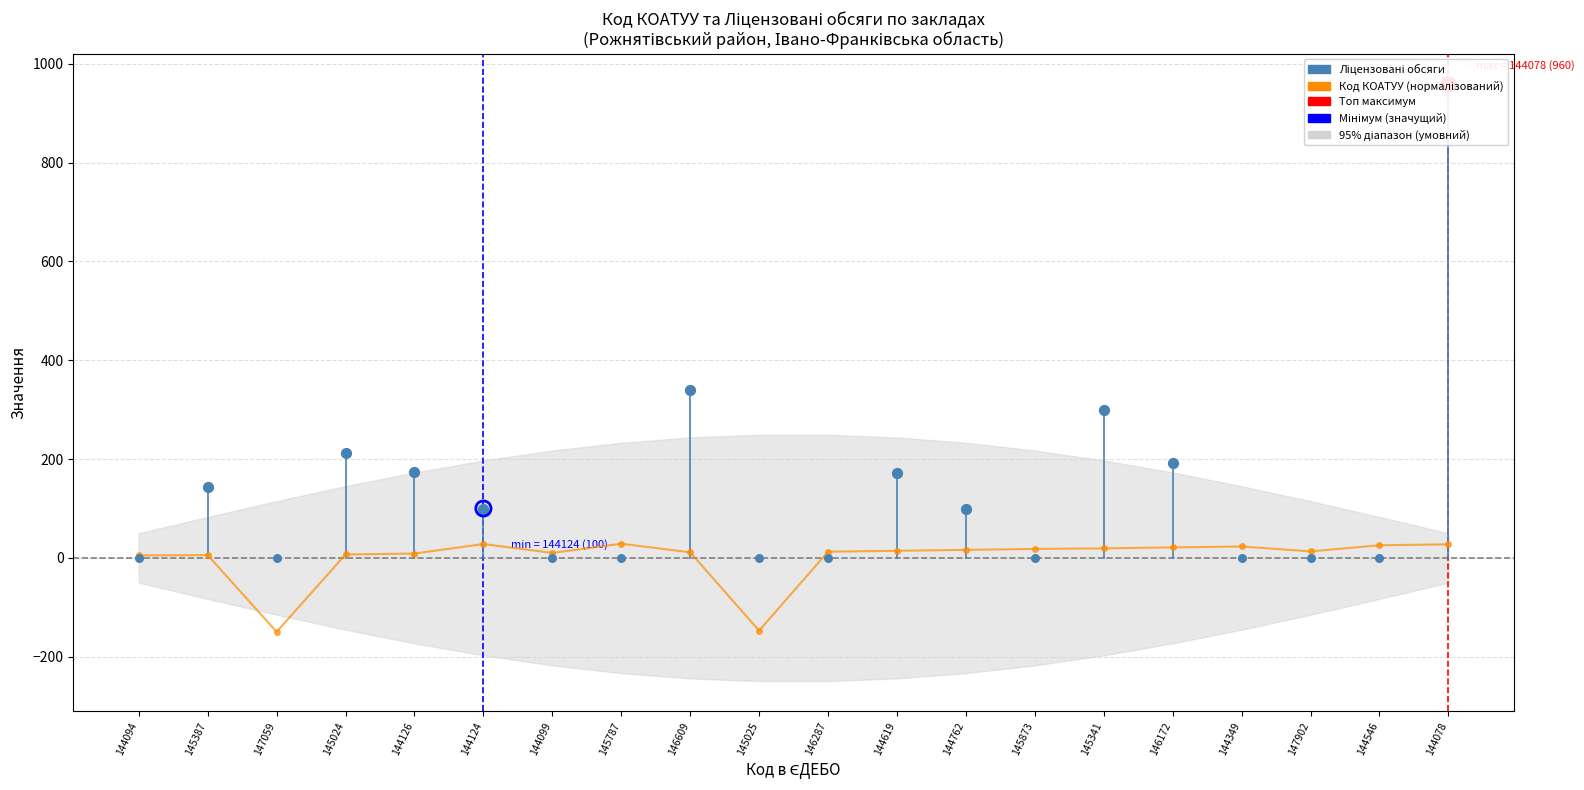

What is the ratio of the value at 144124 to the value at 146609?

2.5